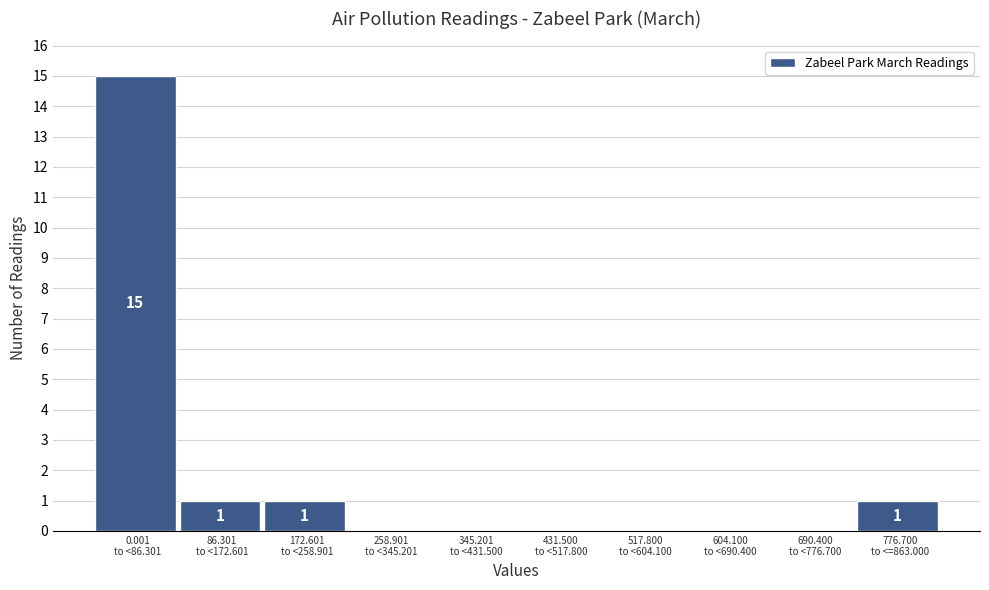

What is the maximum value shown in the chart?

15